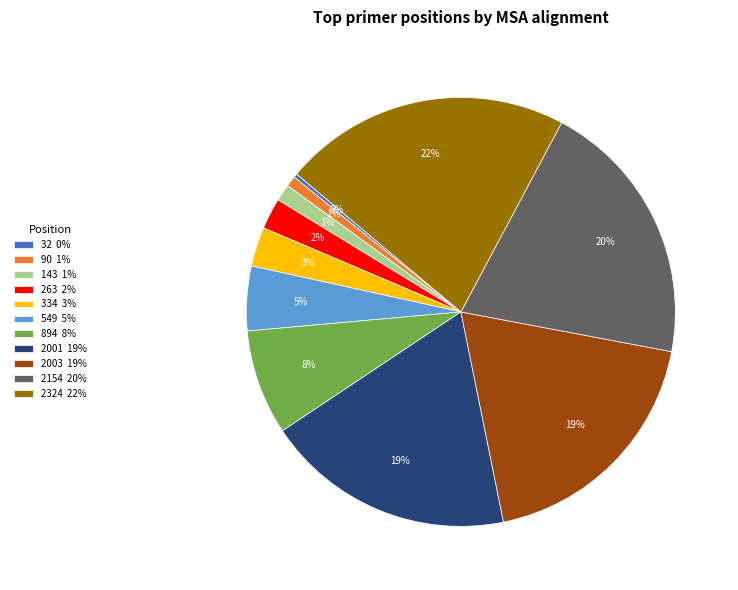

Does any single category account for the majority?

No